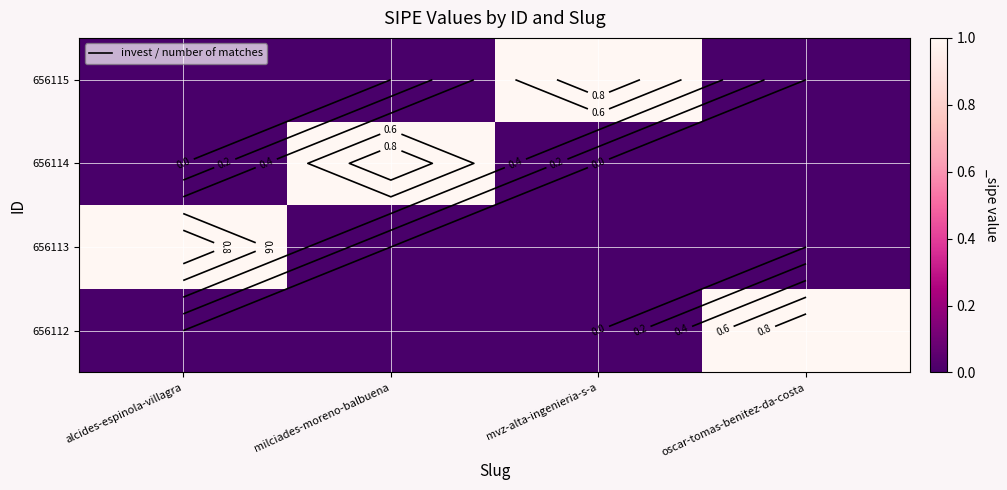

What is the spread (max minus min) of values at alcides-espinola-villagra?

1